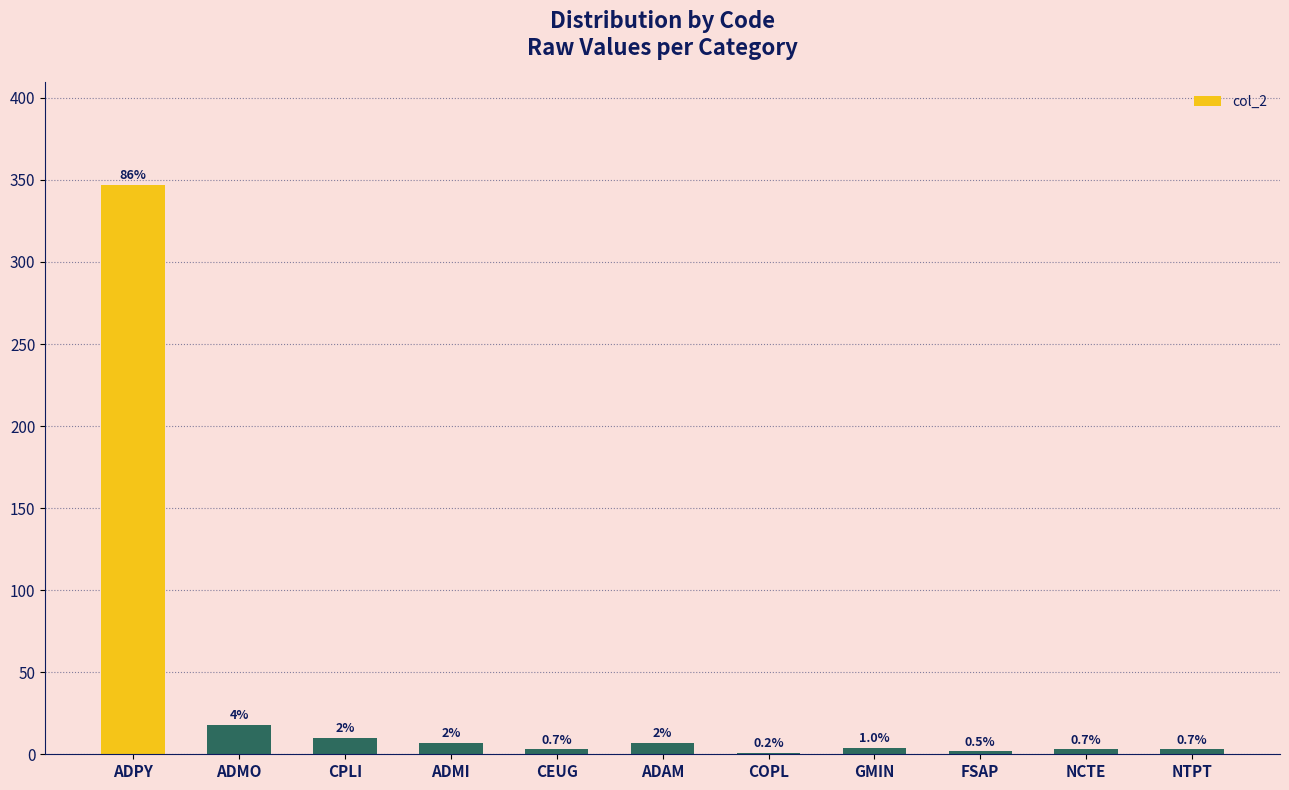

Reading left to right, extract all data points from this chart.

347	18	10	7	3	7	1	4	2	3	3